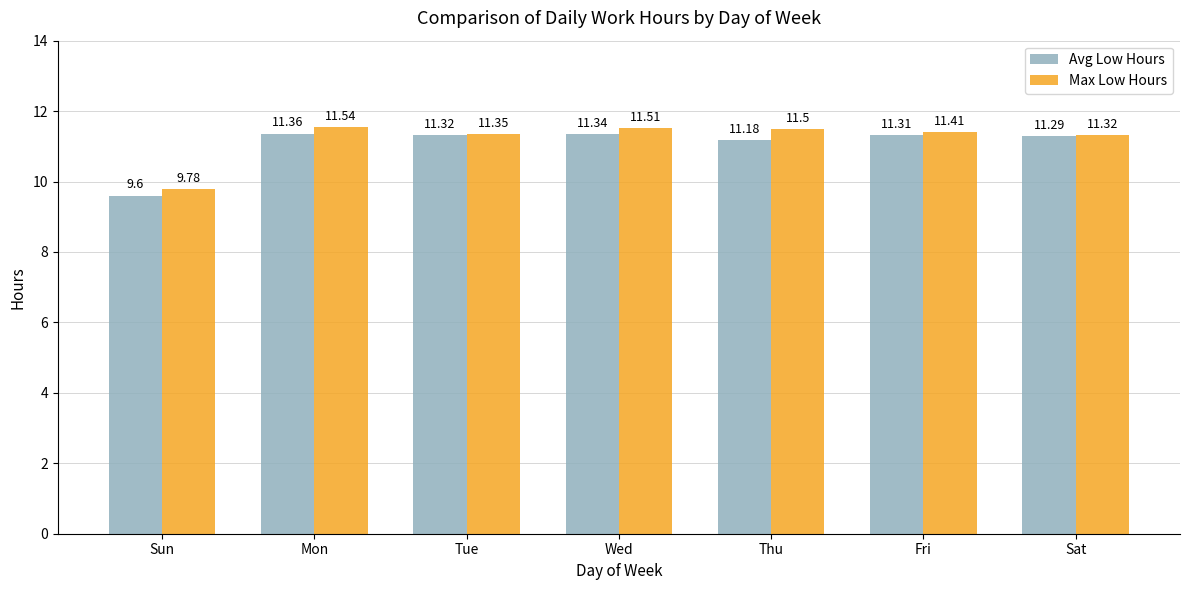

At how many categories does at least one series exceed 10?

6